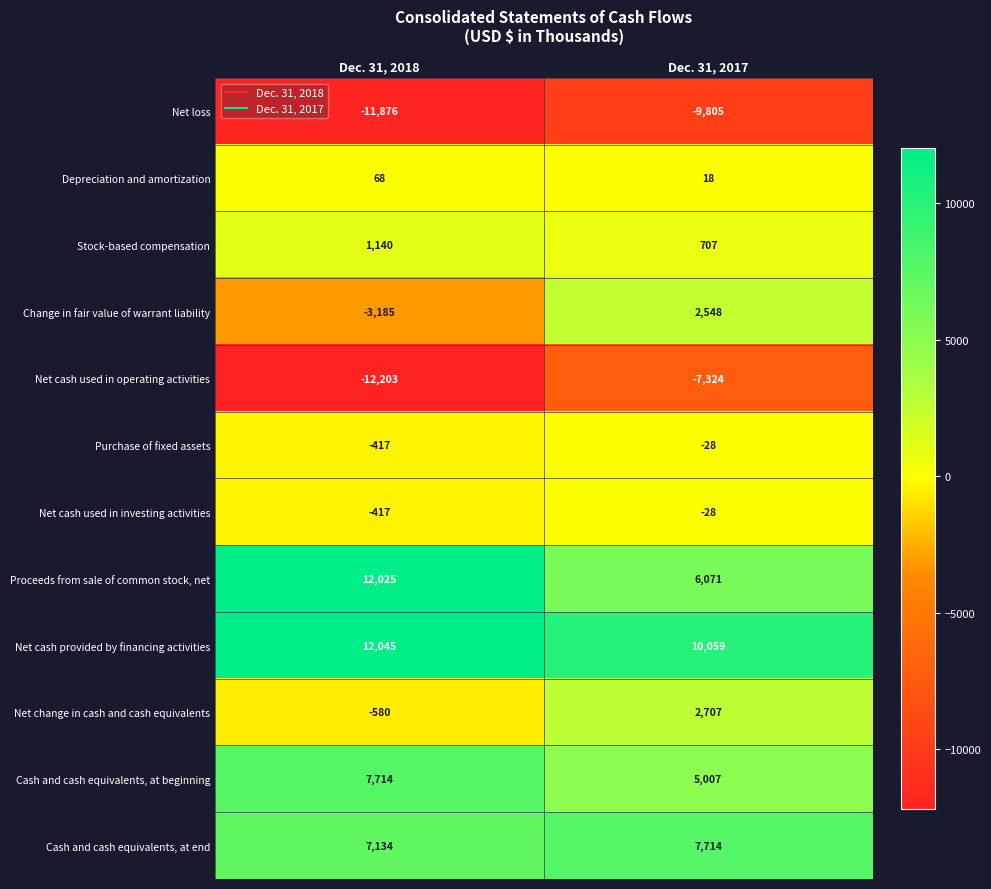

Reading right to left, what are all the values shown in this chart?

Net loss: Dec. 31, 2017=-9805	Dec. 31, 2018=-11876
Depreciation and amortization: Dec. 31, 2017=18	Dec. 31, 2018=68
Stock-based compensation: Dec. 31, 2017=707	Dec. 31, 2018=1140
Change in fair value of warrant liability: Dec. 31, 2017=2548	Dec. 31, 2018=-3185
Net cash used in operating activities: Dec. 31, 2017=-7324	Dec. 31, 2018=-12203
Purchase of fixed assets: Dec. 31, 2017=-28	Dec. 31, 2018=-417
Net cash used in investing activities: Dec. 31, 2017=-28	Dec. 31, 2018=-417
Proceeds from sale of common stock, net: Dec. 31, 2017=6071	Dec. 31, 2018=12025
Net cash provided by financing activities: Dec. 31, 2017=10059	Dec. 31, 2018=12045
Net change in cash and cash equivalents: Dec. 31, 2017=2707	Dec. 31, 2018=-580
Cash and cash equivalents, at beginning: Dec. 31, 2017=5007	Dec. 31, 2018=7714
Cash and cash equivalents, at end: Dec. 31, 2017=7714	Dec. 31, 2018=7134